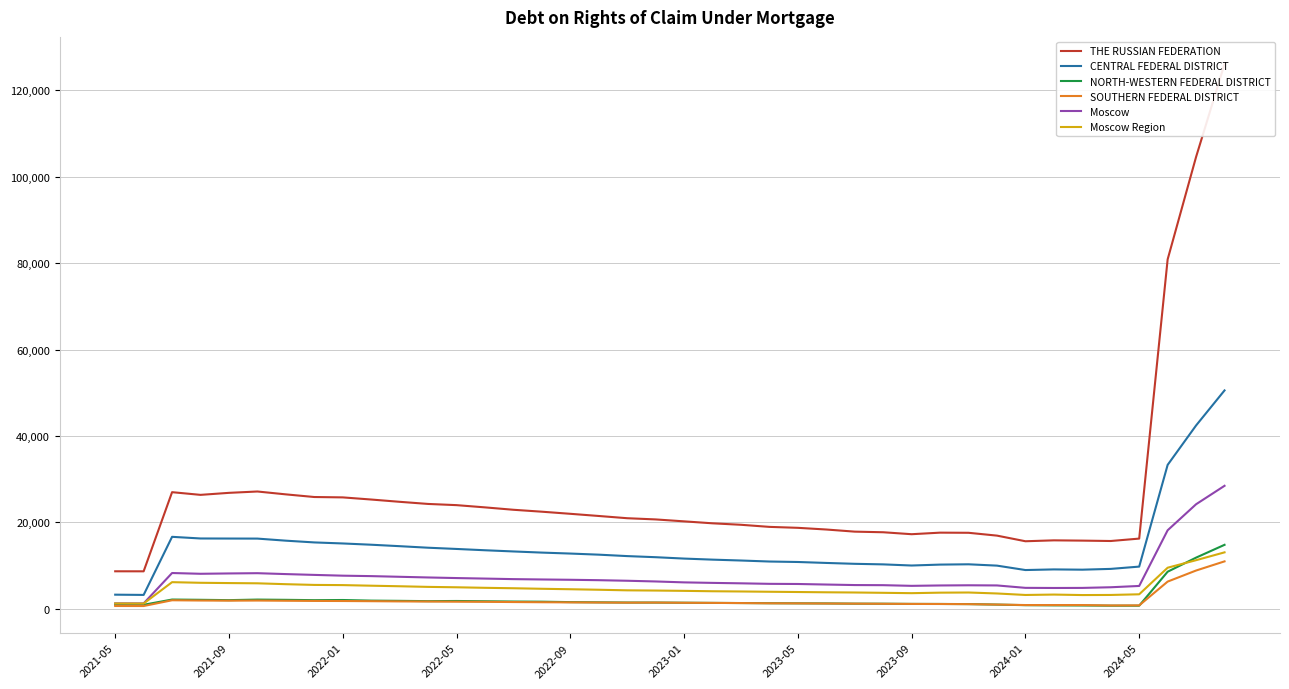

How many data points in Moscow are above 6504?

19